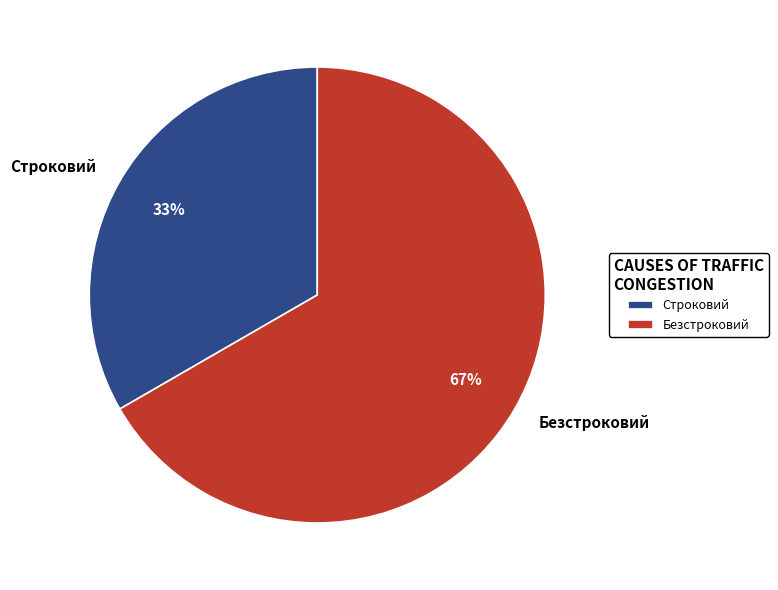

What is the smallest slice in the pie chart?

Строковий